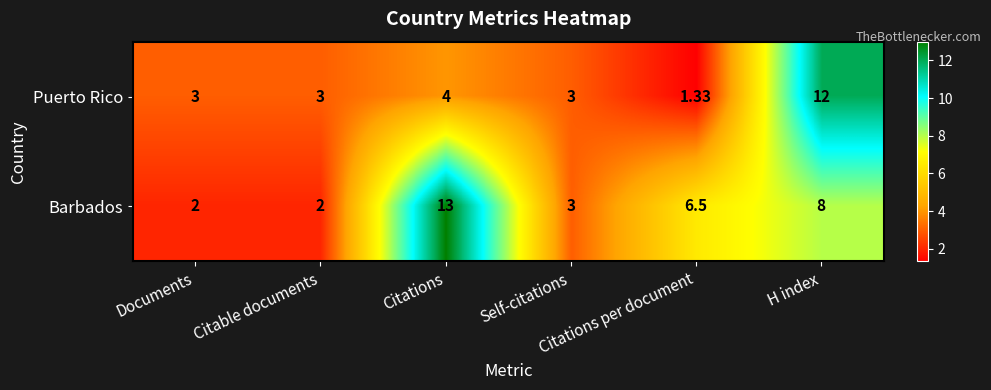

How many distinct data groups are displayed?

2